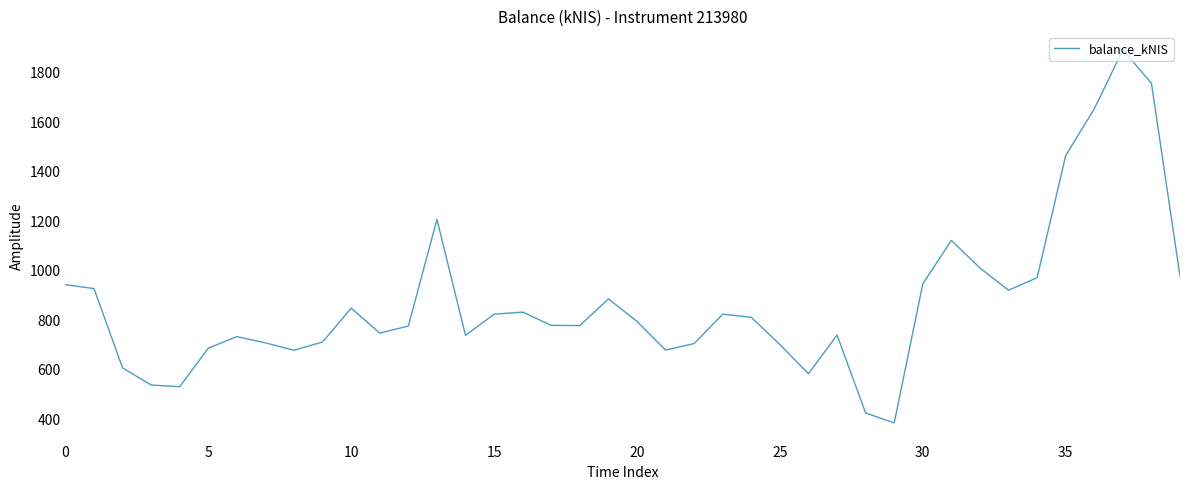

What is the smallest value displayed?

384.4